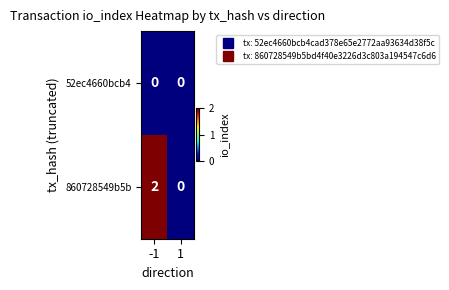

What is the maximum value shown in the chart?

2